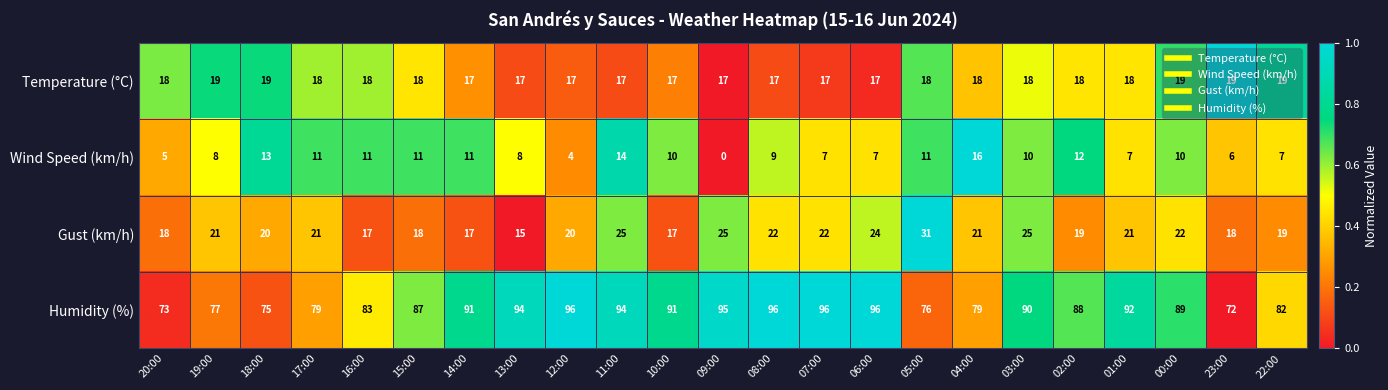

The value of Temperature (°C) at 01:00 is 18. True or false?

True